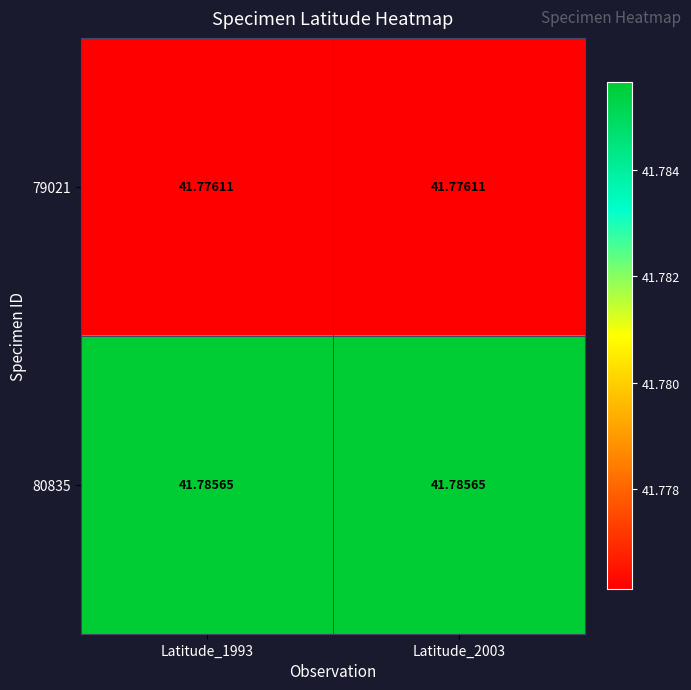

Rank the series at Latitude_2003 from lowest to highest value.

79021, 80835